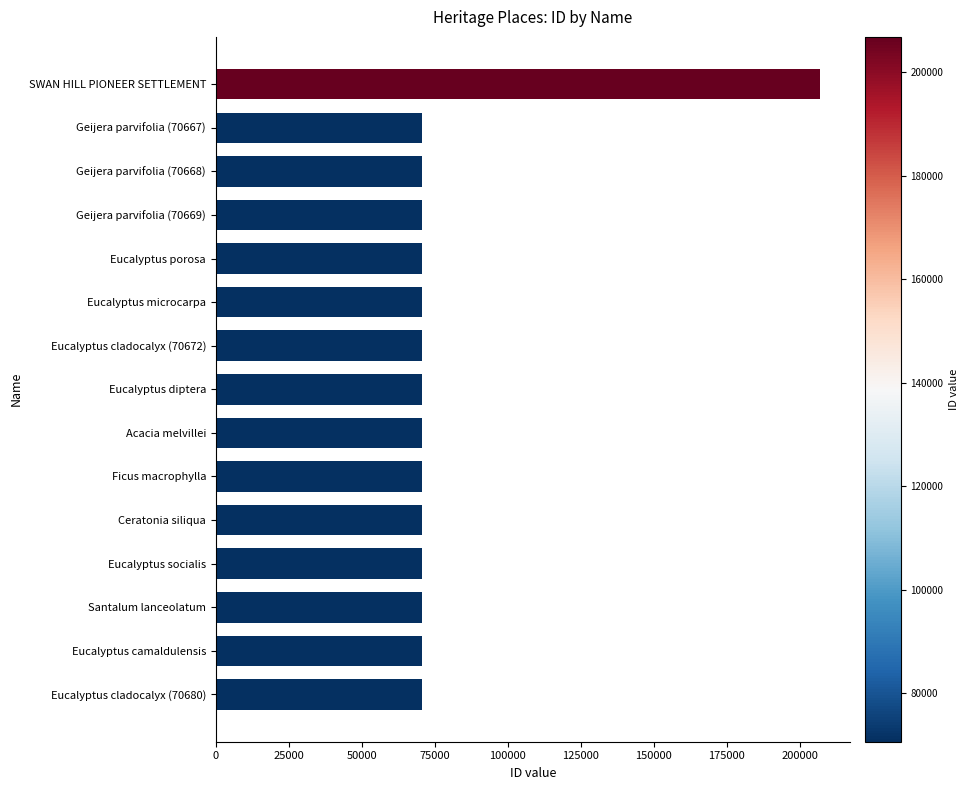

At which category does the chart reach its peak across all series?

SWAN HILL PIONEER SETTLEMENT